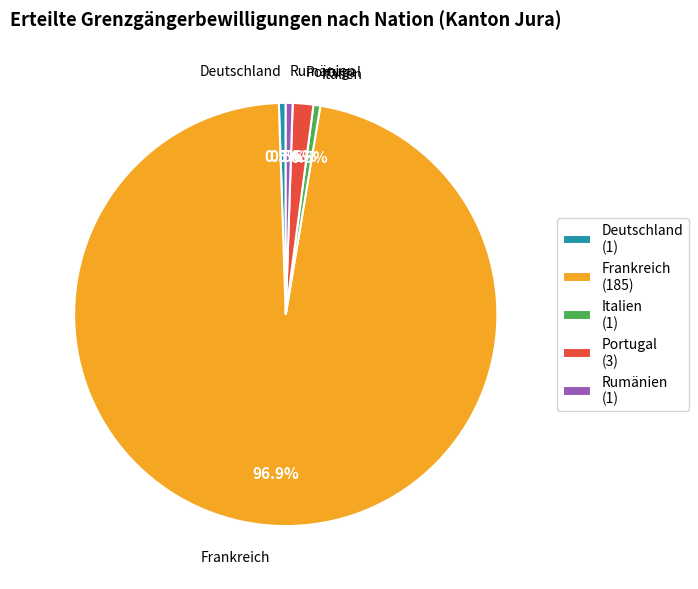

True or false: Italien accounts for 7% of the total.

False